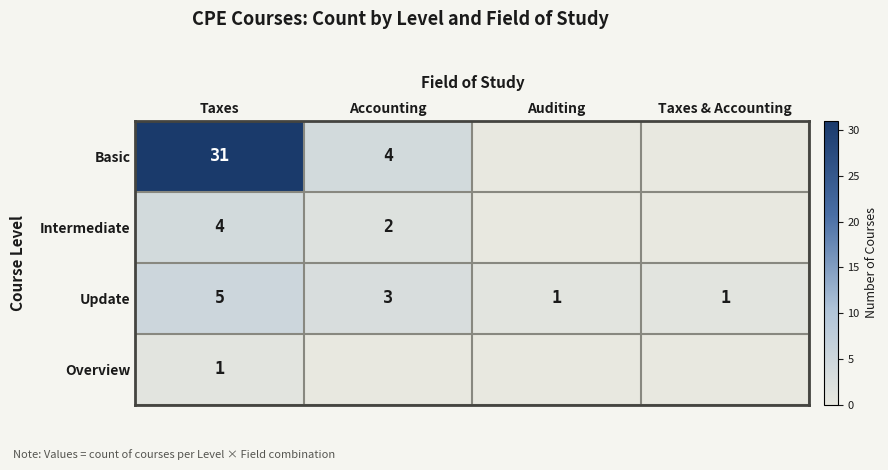

What value does the Update series have at Taxes?

5